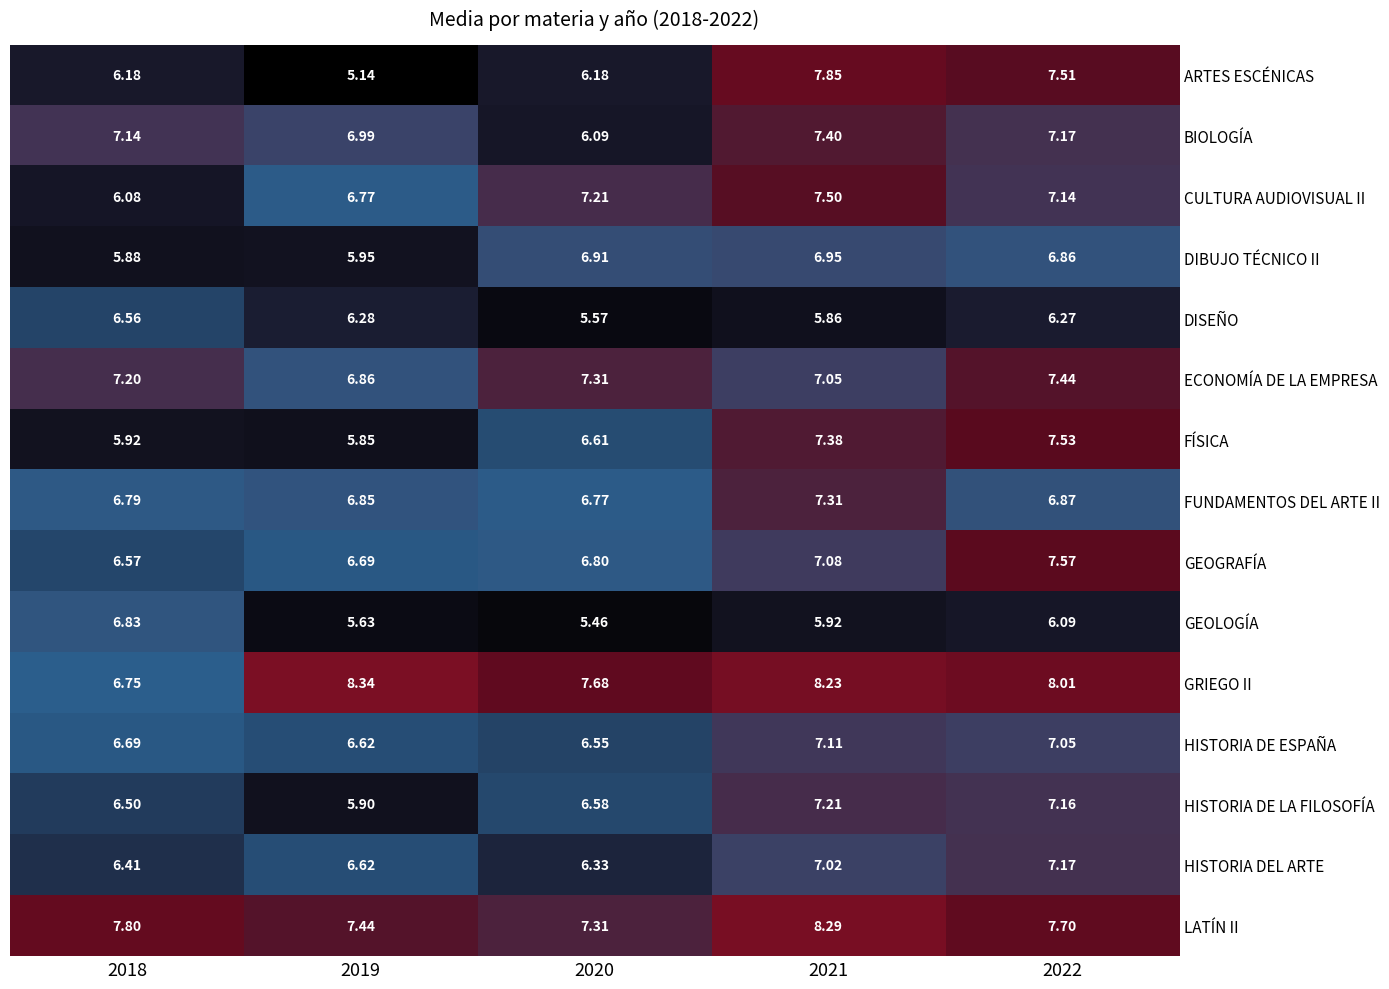

Which series has the largest total across all categories?

GRIEGO II